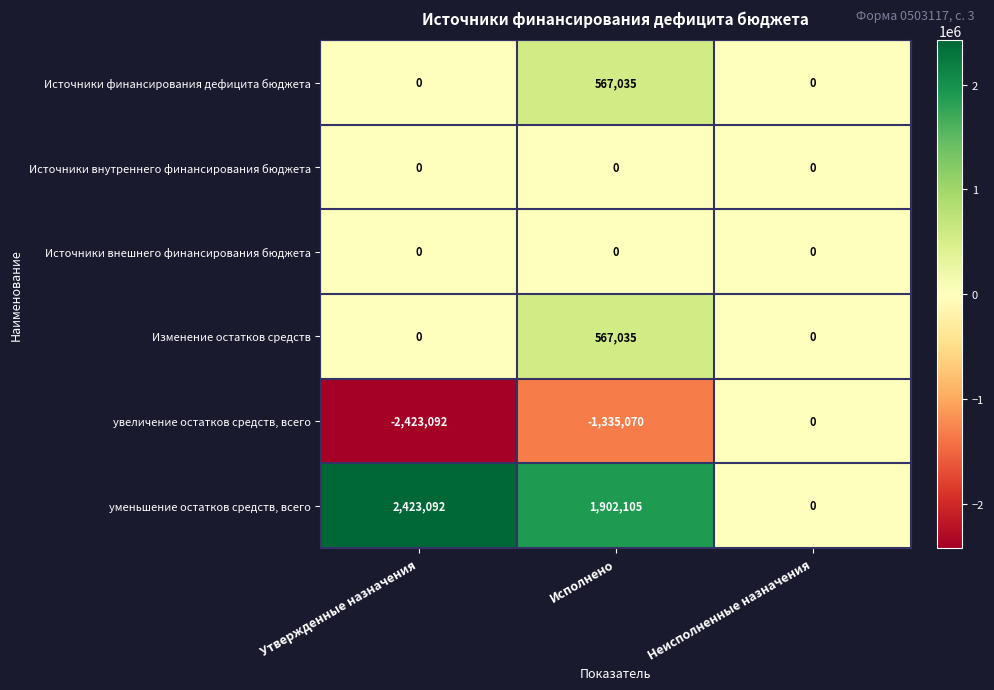

The Источники финансирования дефицита бюджета series shows 265245 at Неисполненные назначения. True or false?

False